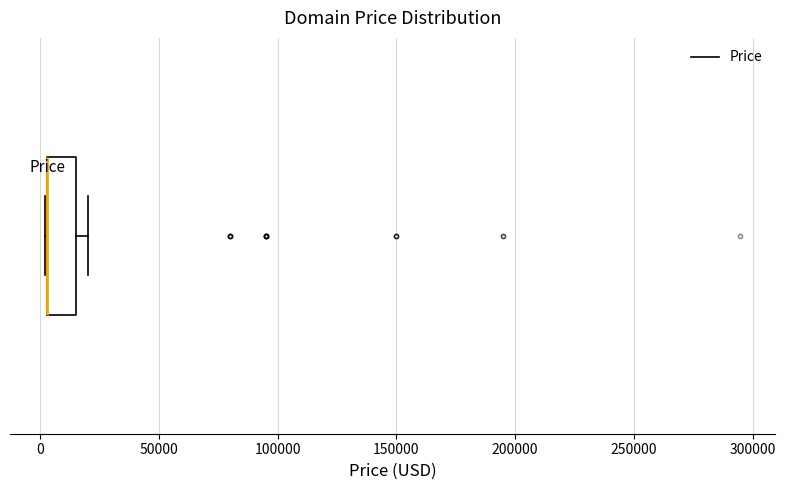

Read this box plot against the x-axis: the position of the median line, the range covered by the box, and the ends of both whiskers. The values are not printed on the chart, so give them approximately, as read against the axis.

median 5000 (drawn on the box's left edge), box 5000 to 15000, whiskers 0 to 20000